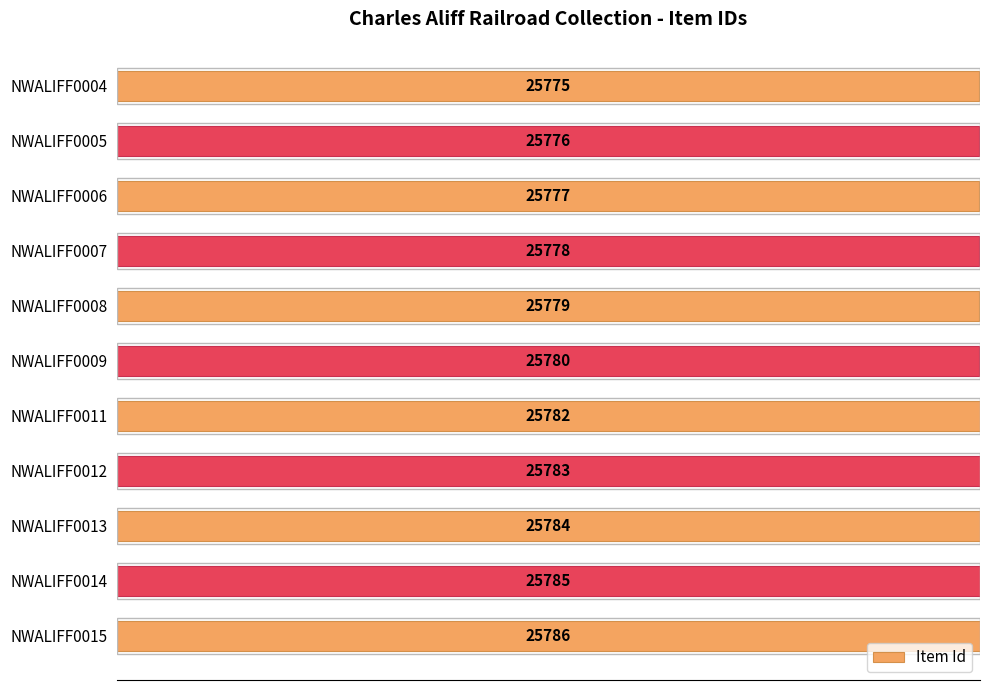

What is the smallest value displayed?

25775